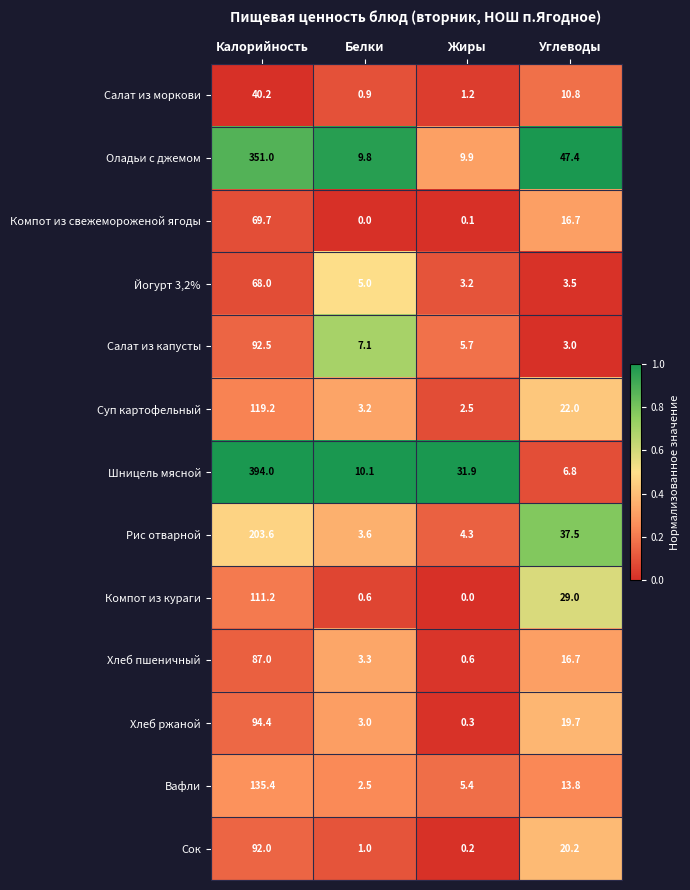

What is the average value of the Суп картофельный series?

36.7